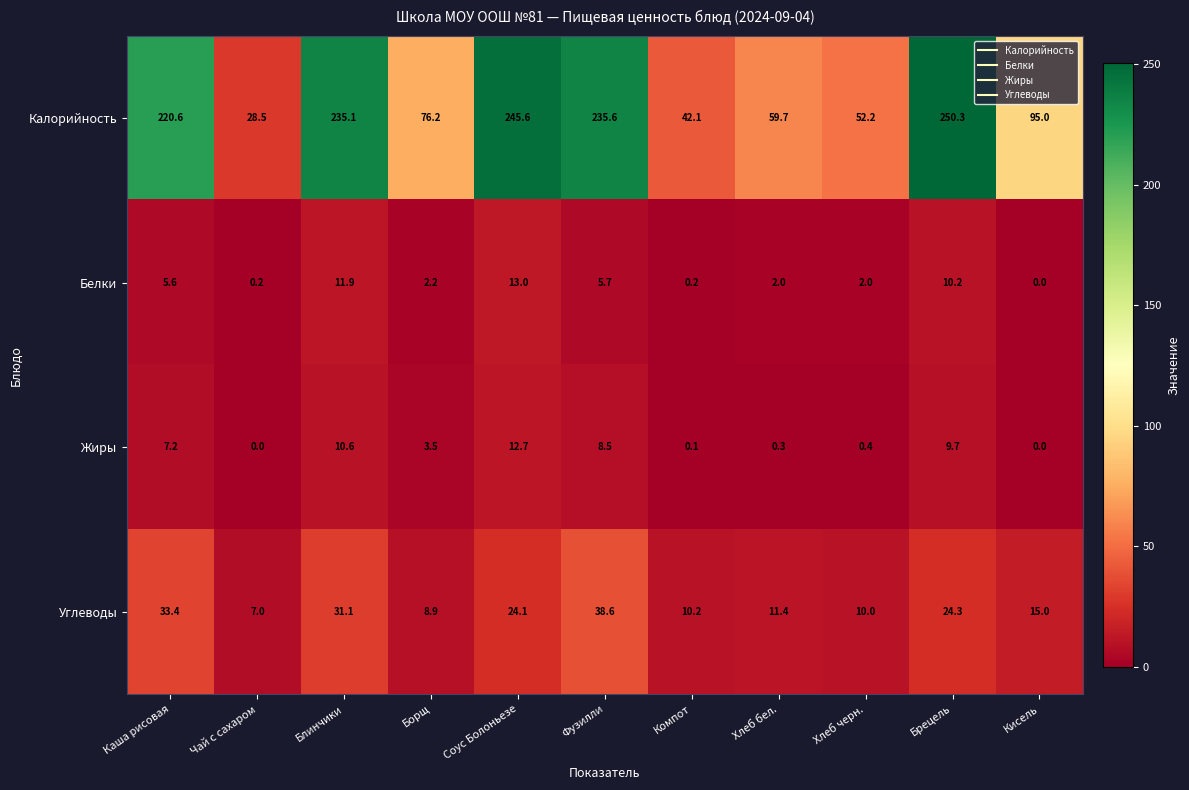

Which series has the largest range (max minus min)?

Калорийность